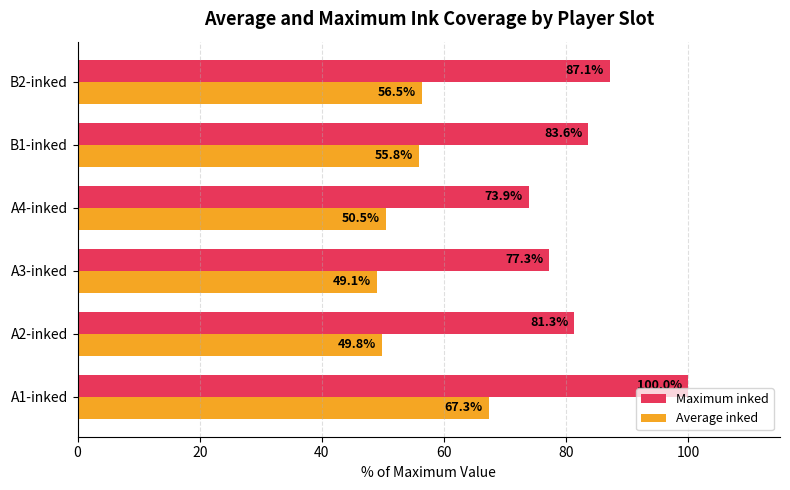

What is the sum of all Average inked values?

329.0